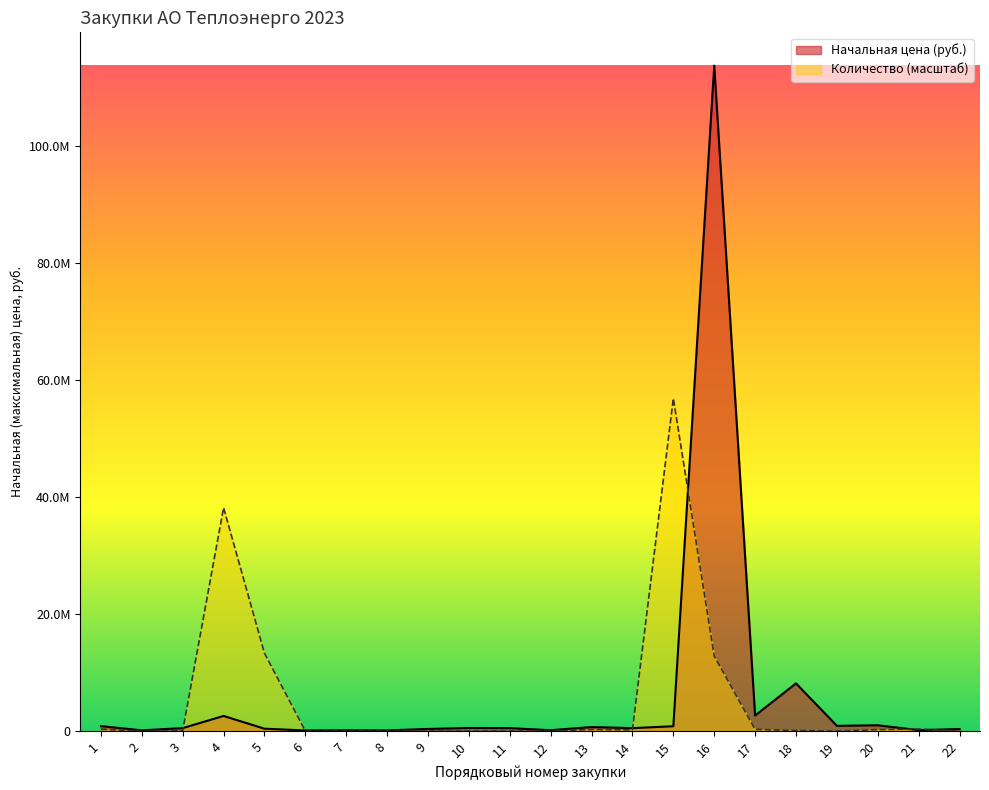

Rank the series by their average value, from highest to lowest.

Начальная цена (руб.), Количество